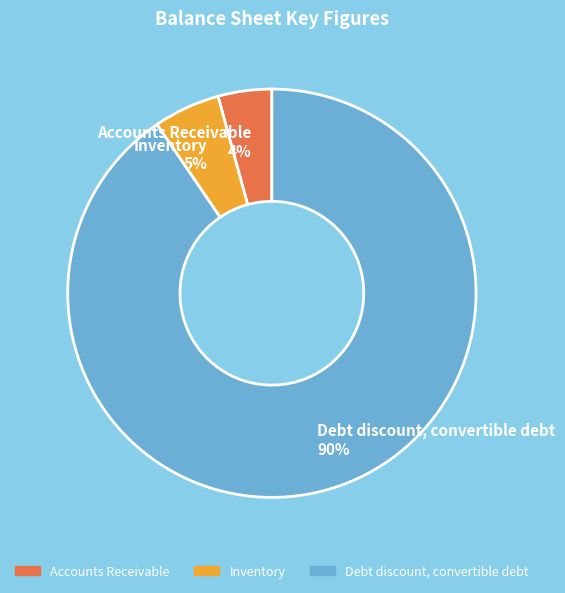

The Inventory slice represents 10% of the pie. True or false?

False